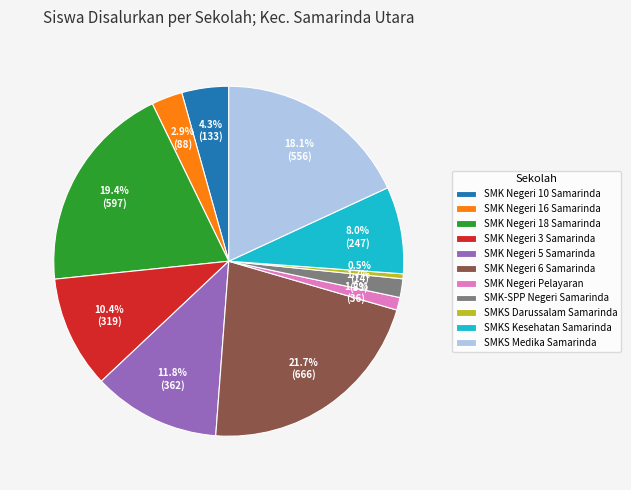

Rank the categories by value from highest to lowest.

SMK Negeri 6 Samarinda, SMK Negeri 18 Samarinda, SMKS Medika Samarinda, SMK Negeri 5 Samarinda, SMK Negeri 3 Samarinda, SMKS Kesehatan Samarinda, SMK Negeri 10 Samarinda, SMK Negeri 16 Samarinda, SMK-SPP Negeri Samarinda, SMK Negeri Pelayaran, SMKS Darussalam Samarinda